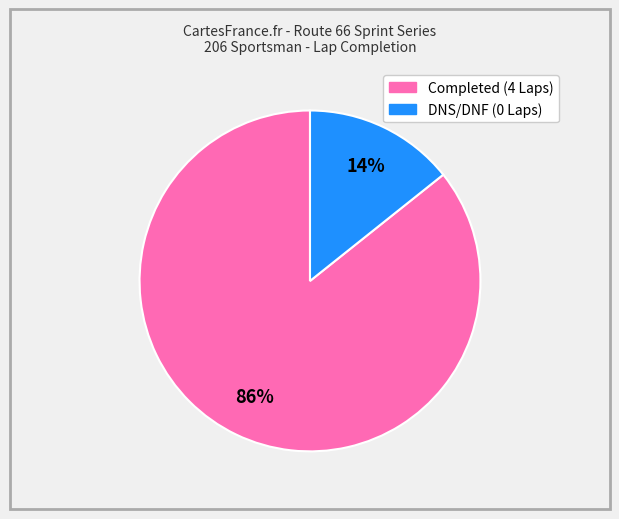

Is there a majority slice in this chart?

Yes